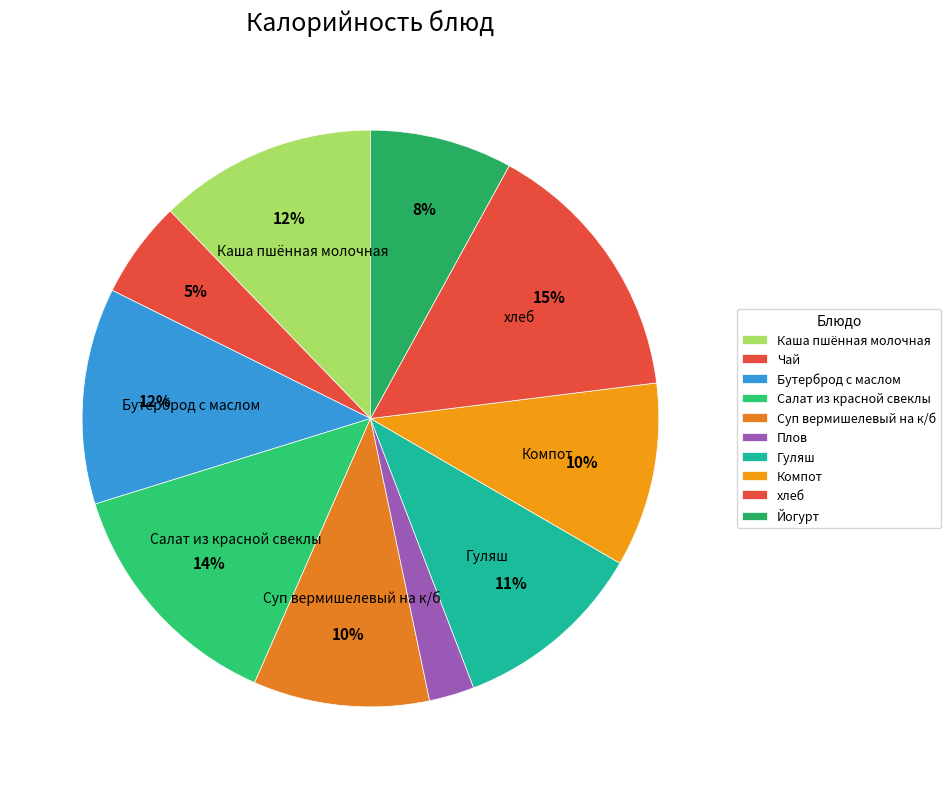

Rank the categories by value from highest to lowest.

хлеб, Салат из красной свеклы, Каша пшённая молочная, Бутерброд с маслом, Гуляш, Компот, Суп вермишелевый на к/б, Йогурт, Чай, Плов